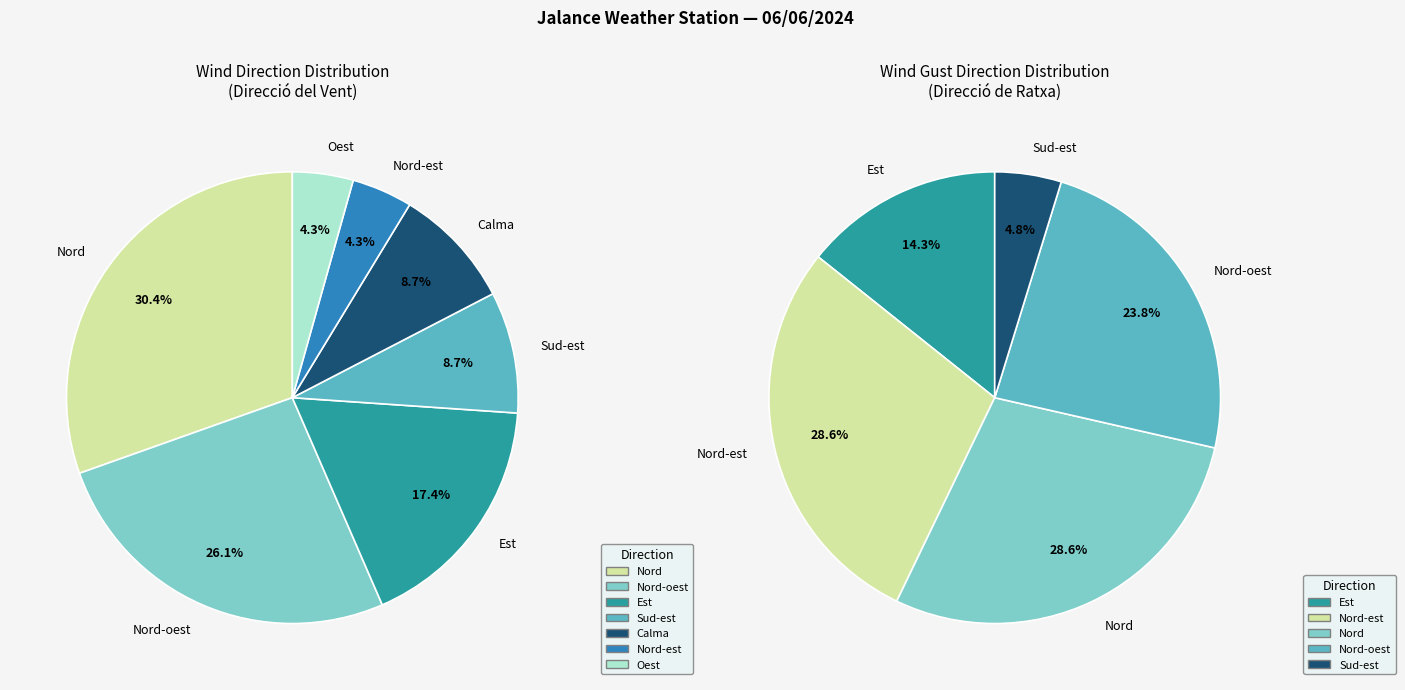

Rank the categories by value from lowest to highest.

Nord-est, Oest, Sud-est, Calma, Est, Nord-oest, Nord